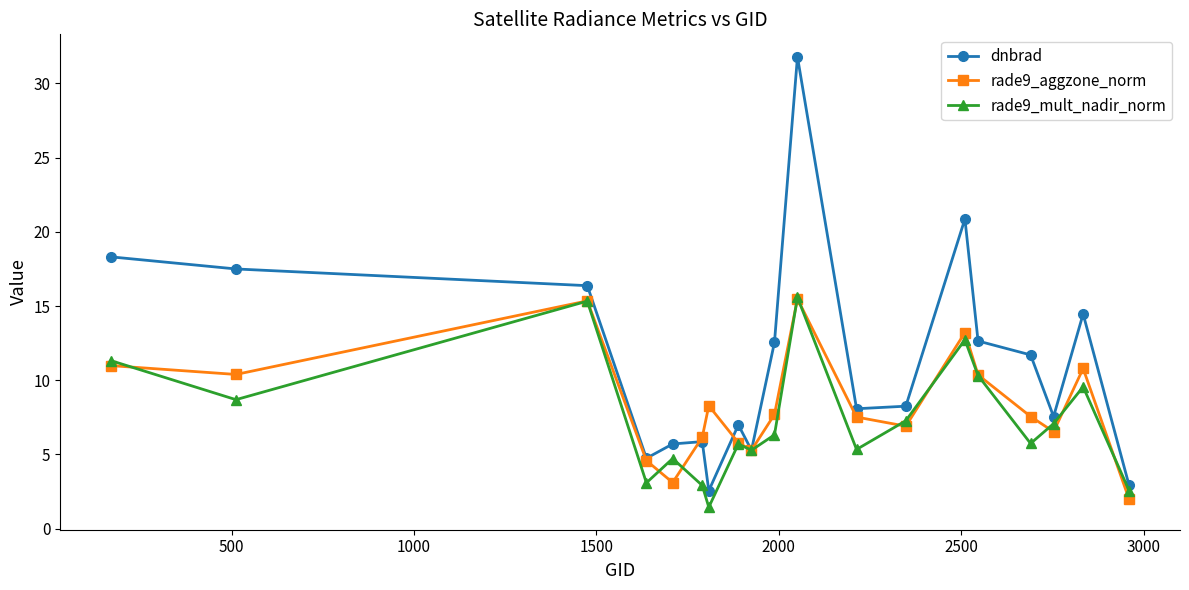

What is the maximum value for dnbrad?

31.8